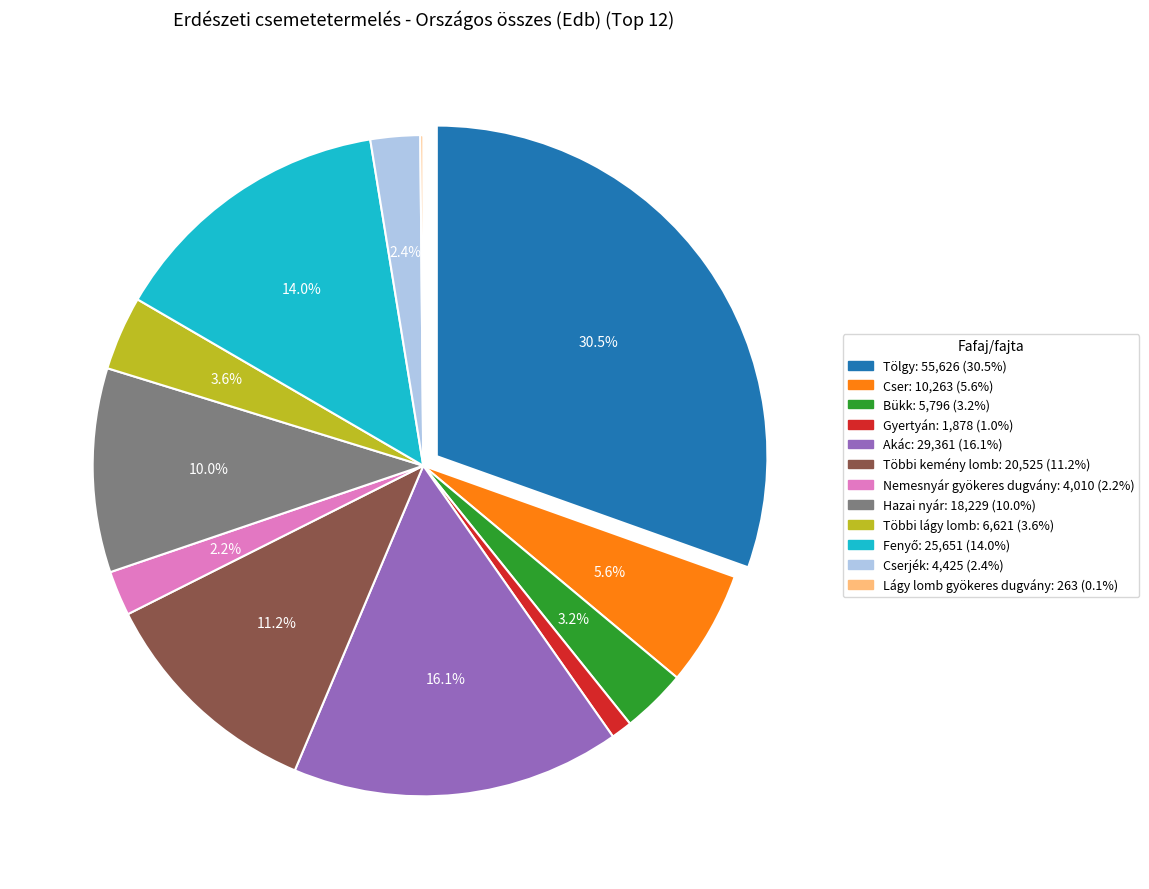

Is there any slice that represents more than half of the pie?

No